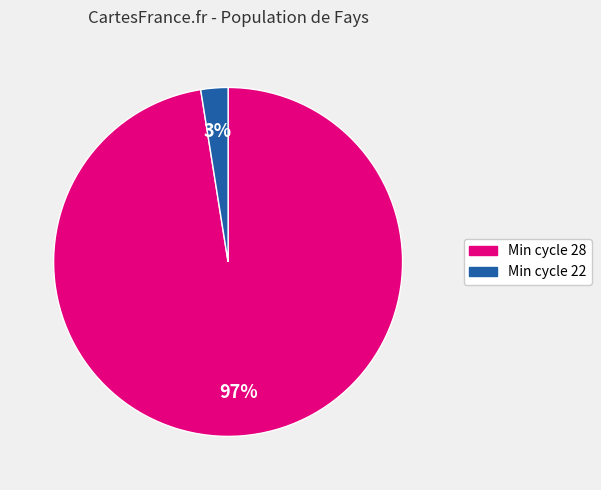

Which category accounts for the majority?

Min cycle 28